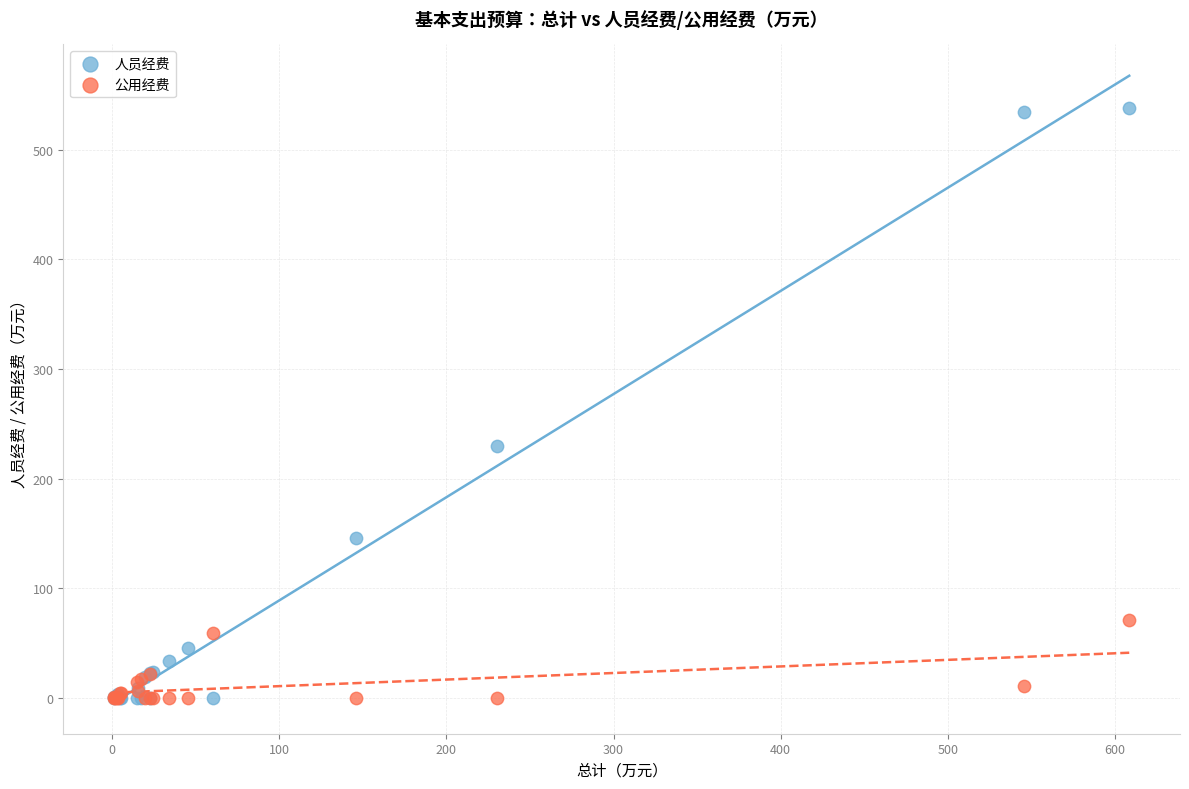

What are all the series names shown in the legend?

人员经费, 公用经费